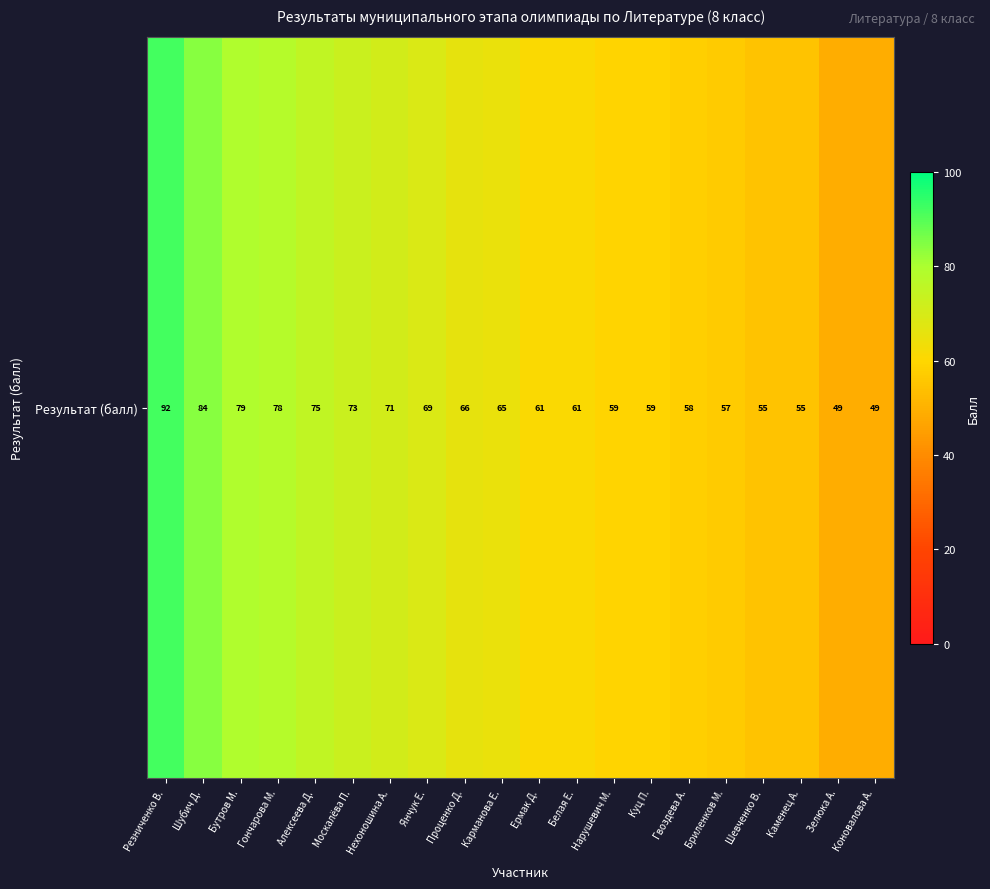

What is the average value?

66